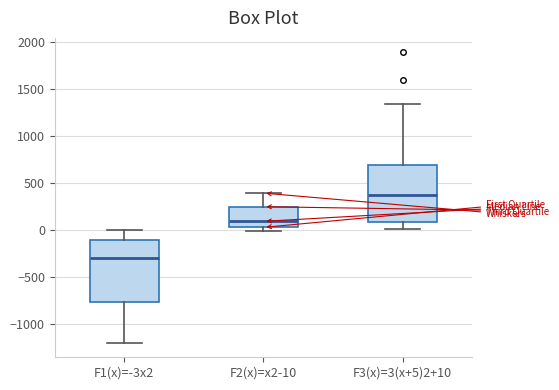

Which box's median line is the lowest?

F1(x)=-3x2